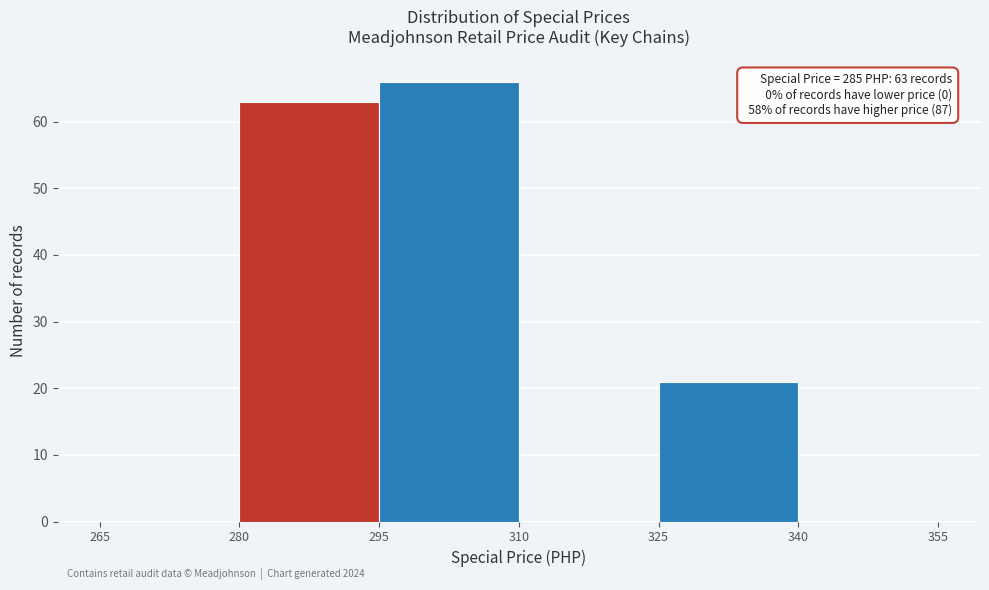

Which range on the x-axis has the tallest bar?

295 to 310